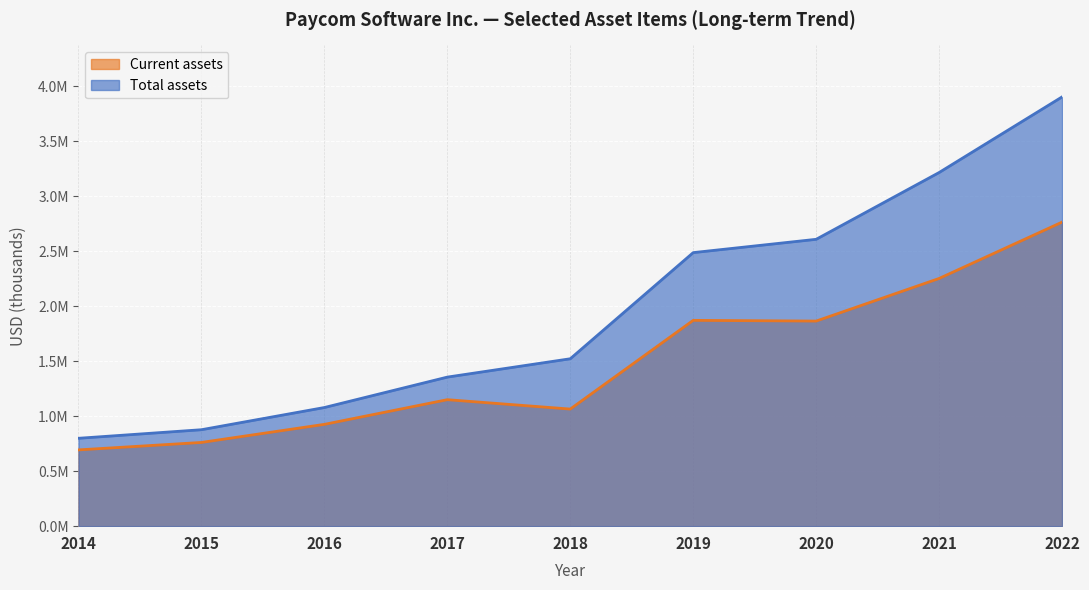

The value of Current assets at 2018 is 1631683. True or false?

False